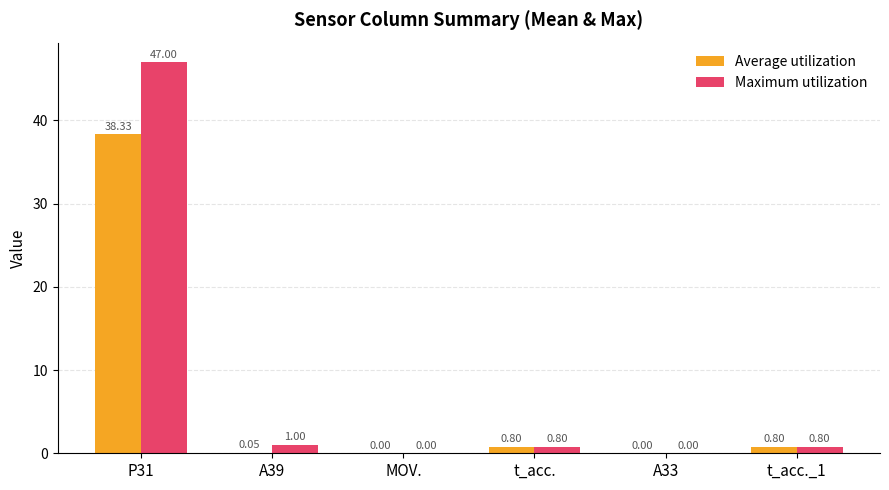

How many groups of bars are there?

6